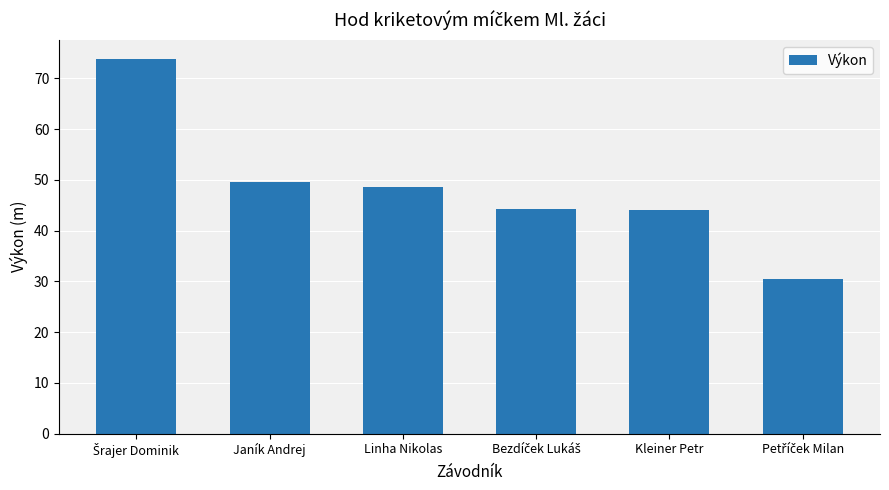

Are the bars horizontal?

No